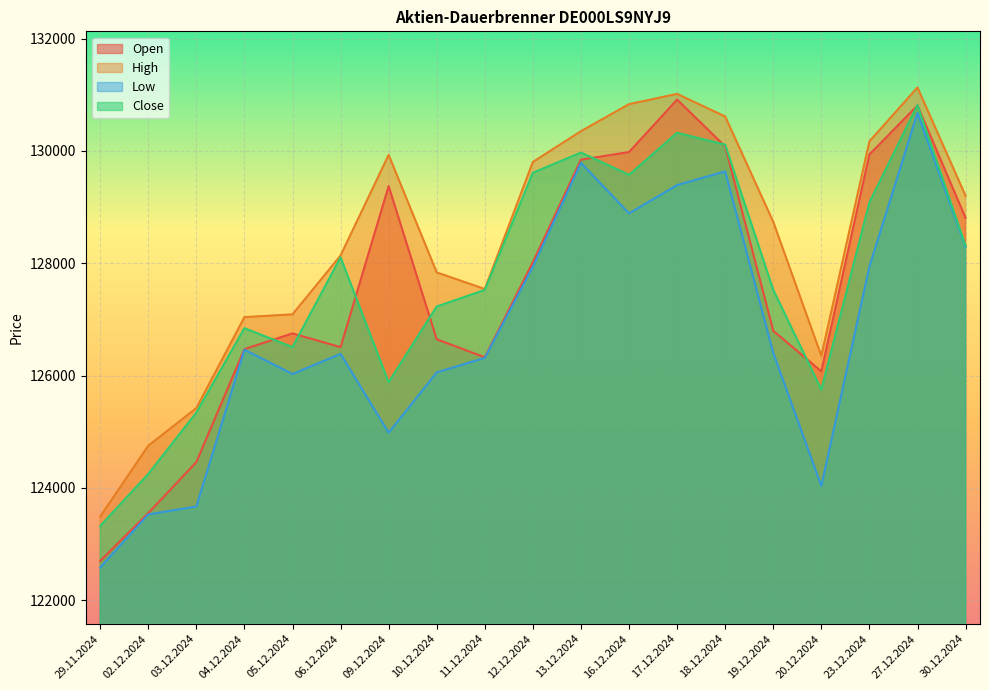

At how many categories does at least one series exceed 123104?

19